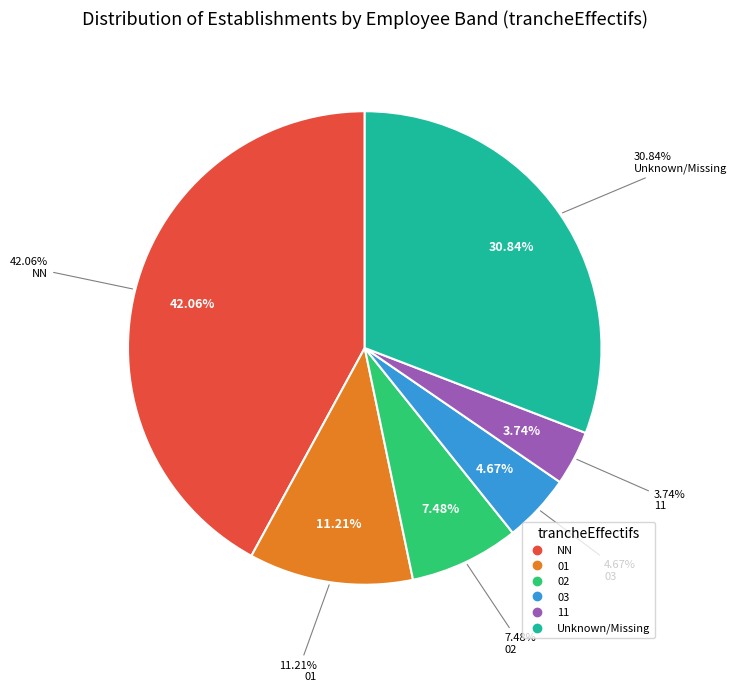

True or false: 11 accounts for 1% of the total.

False